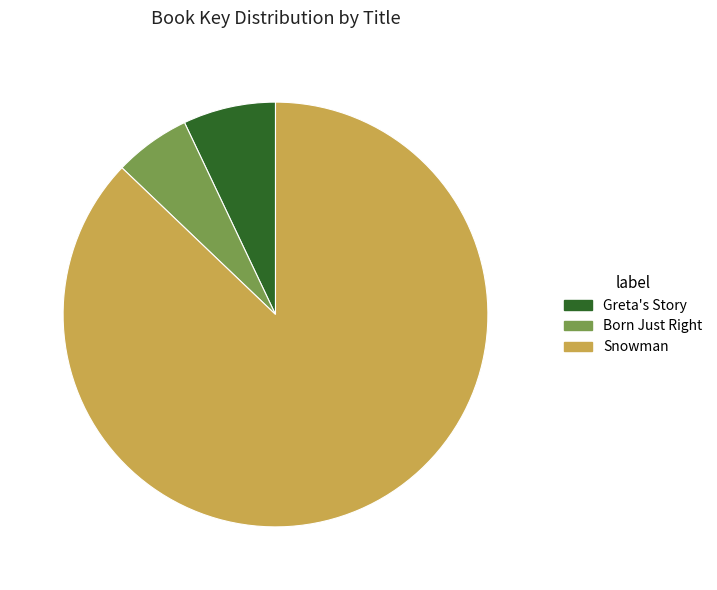

Rank the categories by value from lowest to highest.

Born Just Right, Greta's Story, Snowman